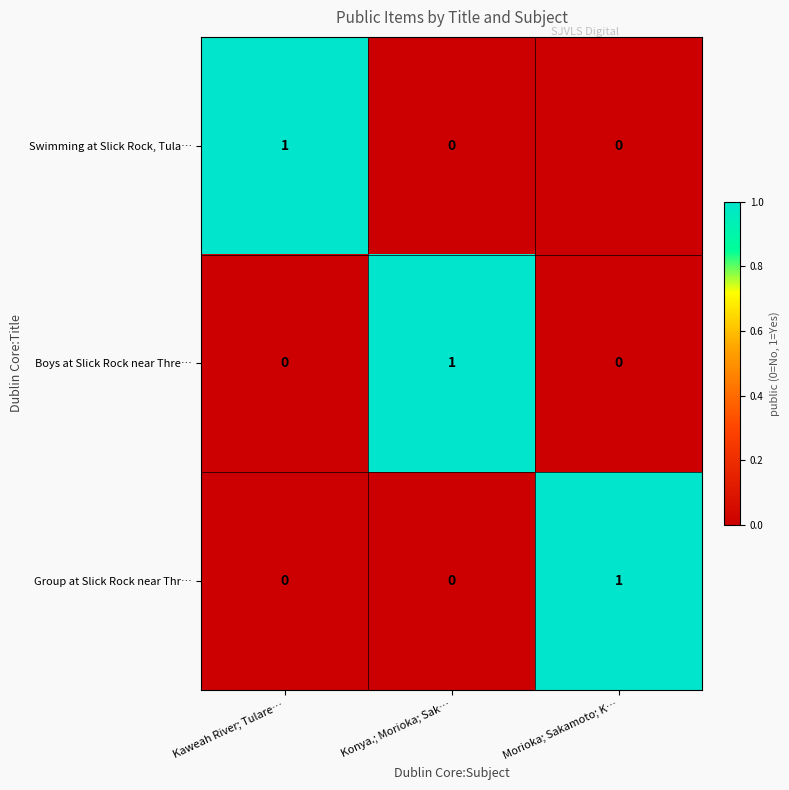

How many values in Swimming at Slick Rock, Tula… are above zero?

1